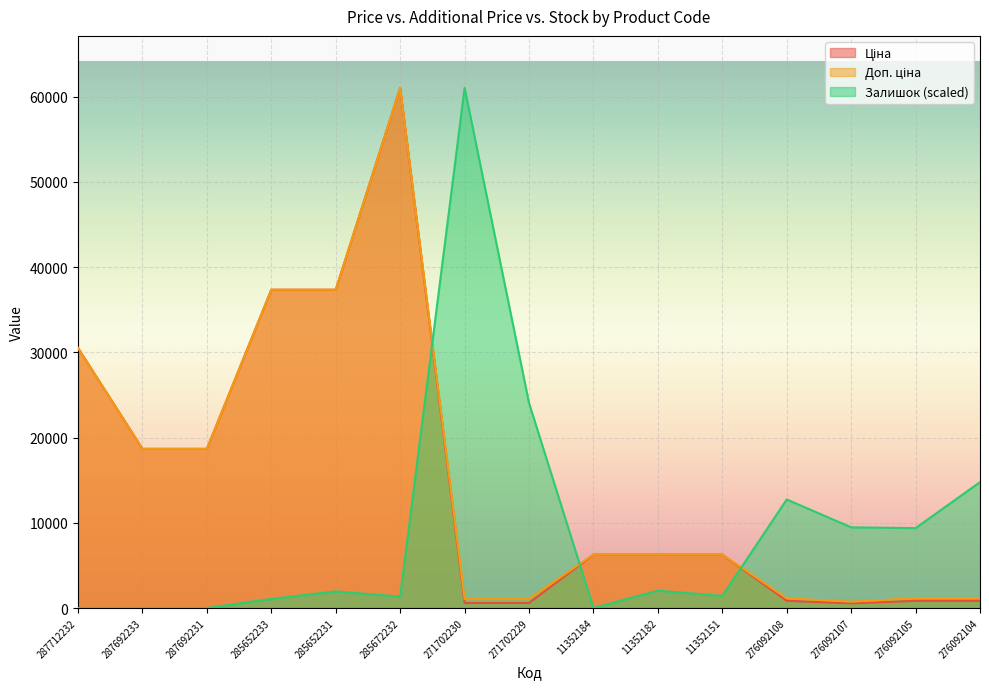

How many lines are shown in the chart?

3